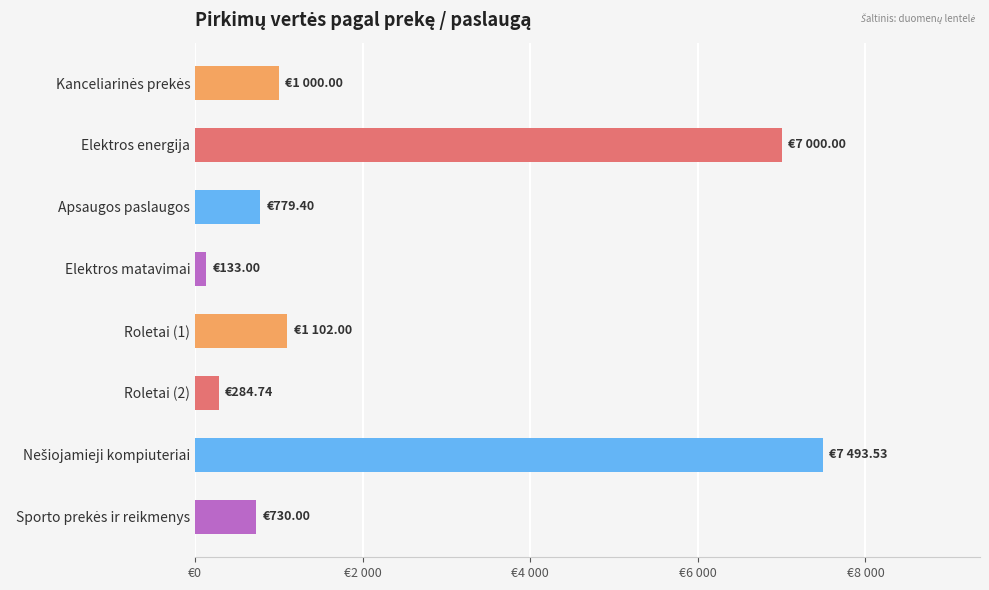

Approximately how many times larger is the value at Roletai (2) compared to Elektros matavimai?

2.1